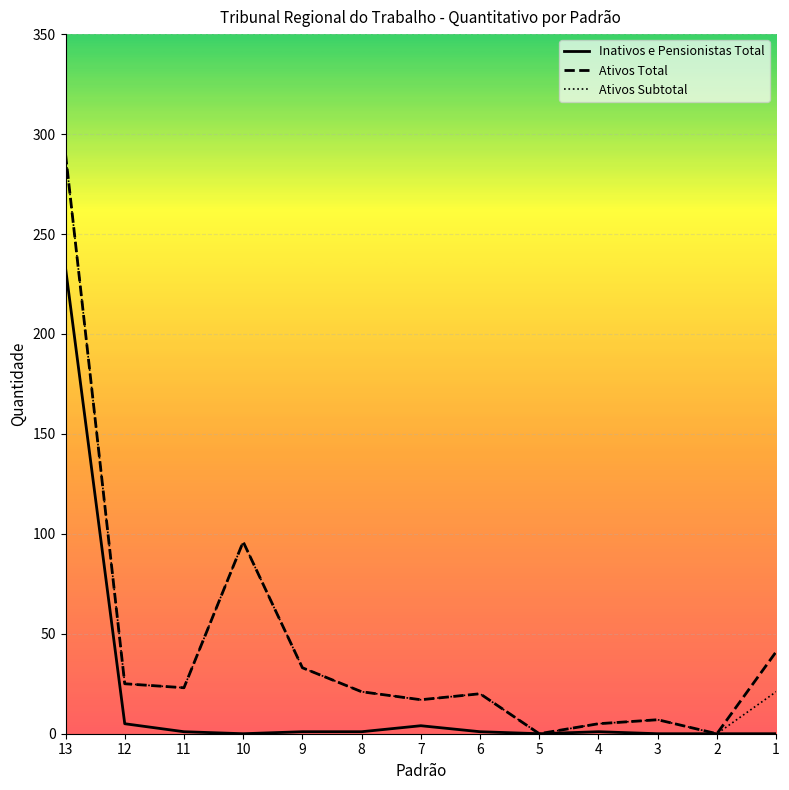

Which label corresponds to the largest value in the chart?

13